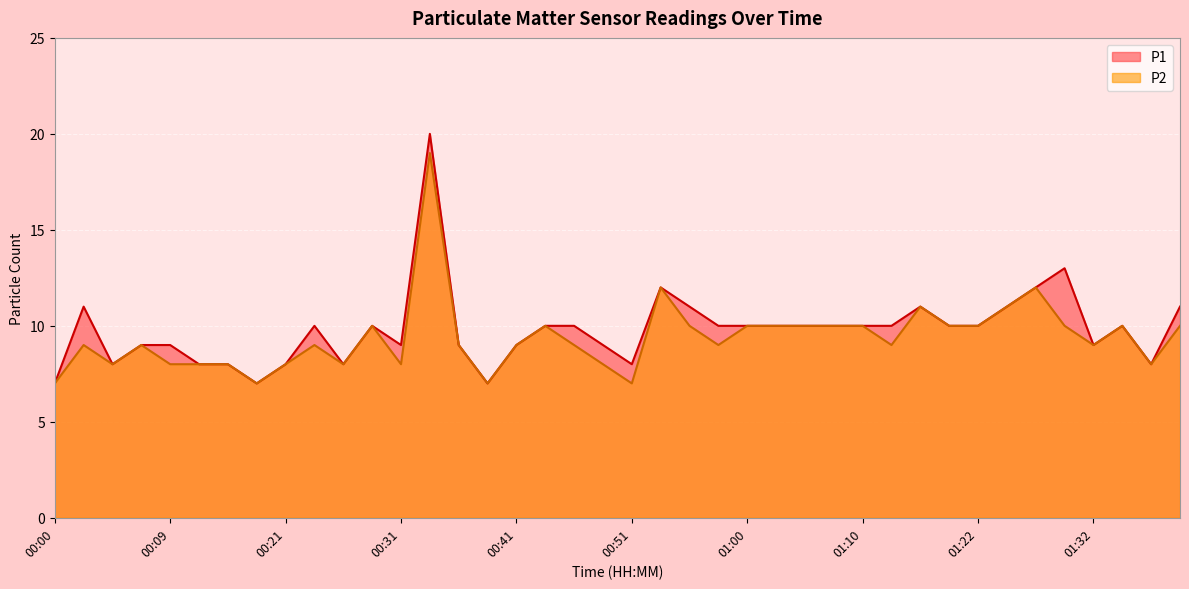

At which label does P2 first exceed 9?

00:29